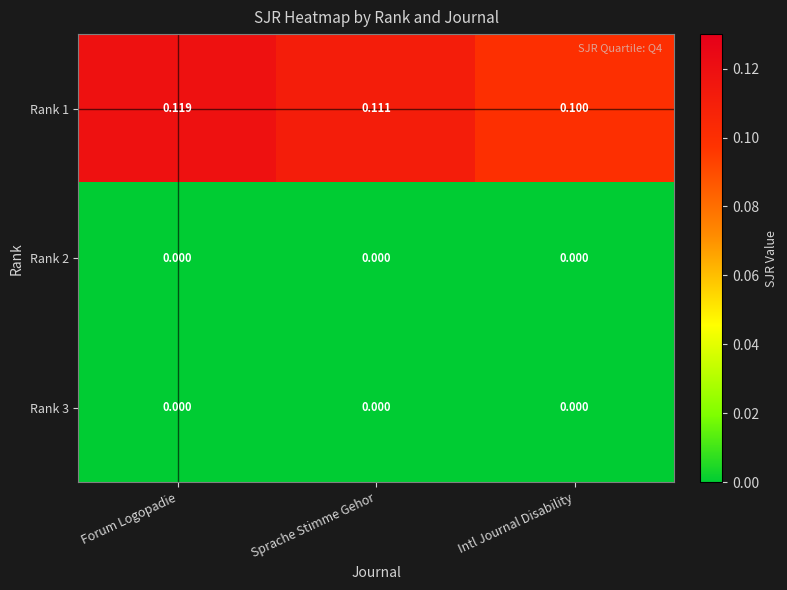

Where is Rank 1 nearest to the value 0?

Intl Journal Disability